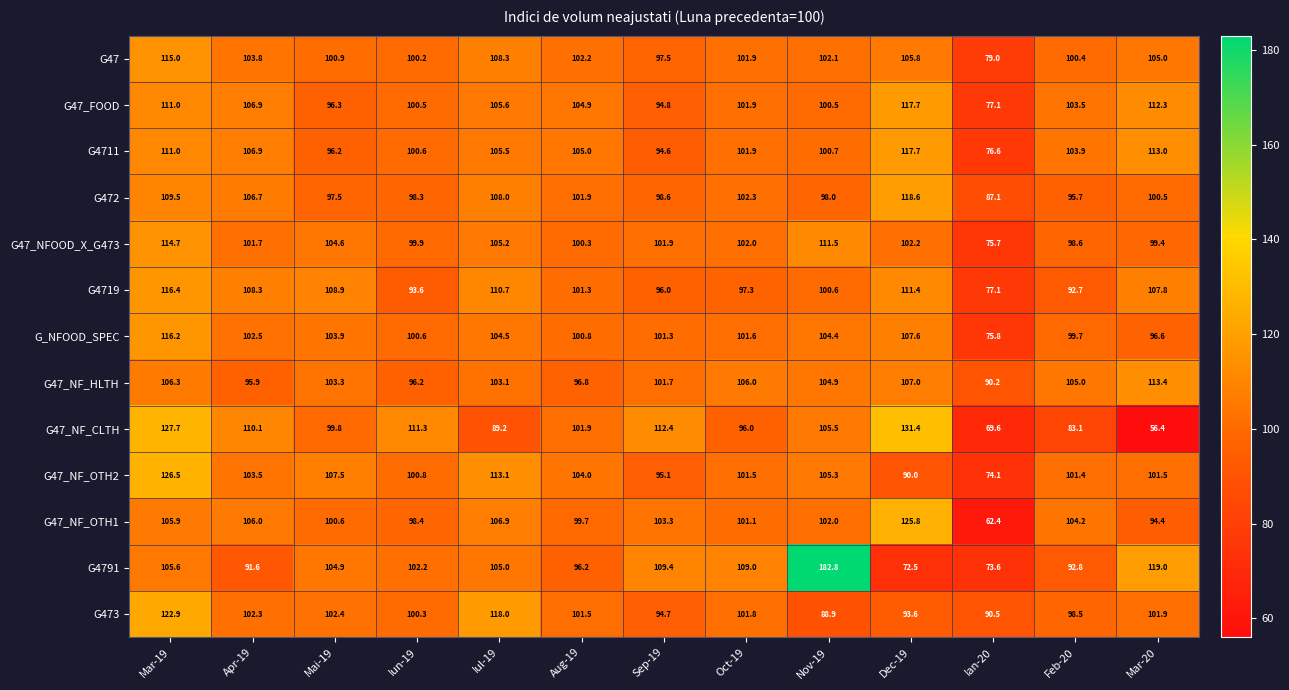

What is the difference between the highest and lowest values at Sep-19?

17.8